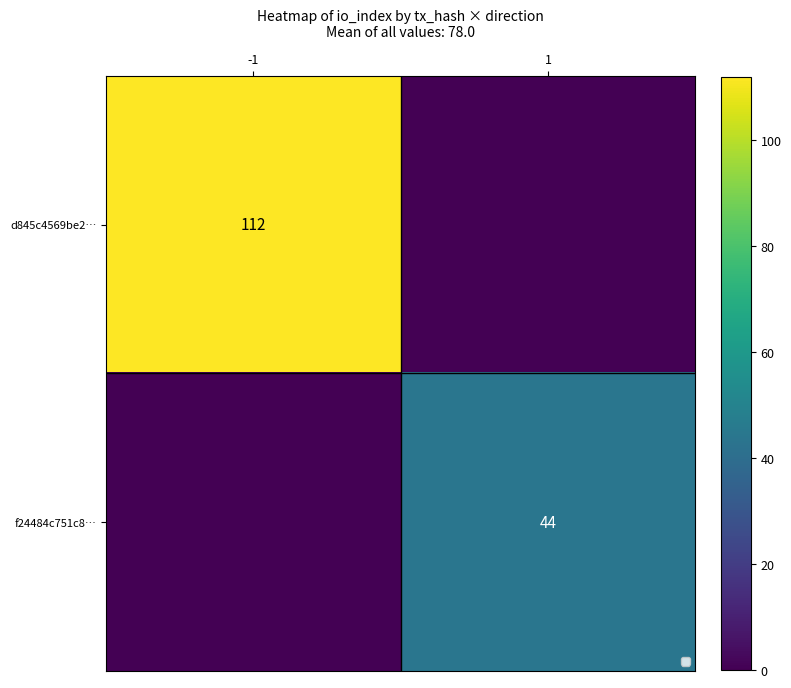

Rank the series at -1 from highest to lowest value.

d845c4569be2…, f24484c751c8…